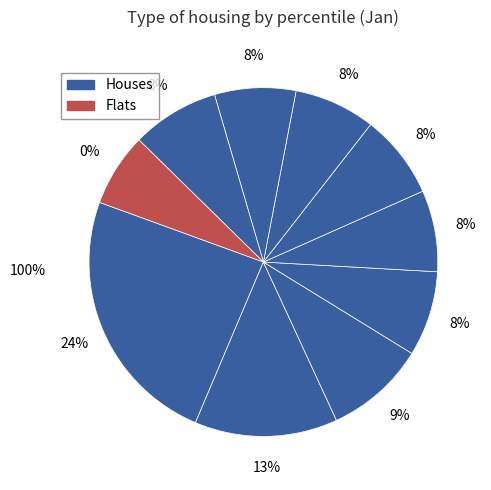

How many segments does this pie chart have?

10